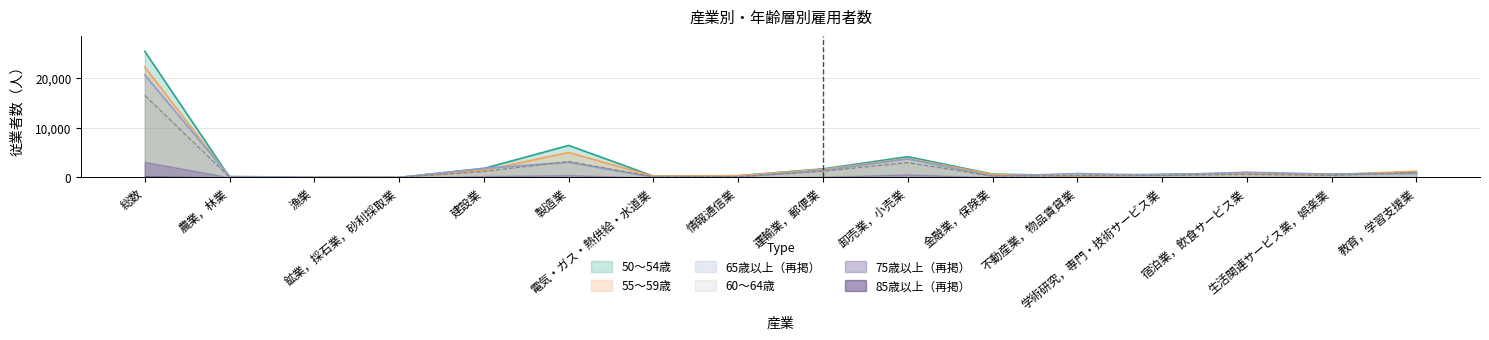

At which category does 50～54歳 reach its first local peak?

製造業